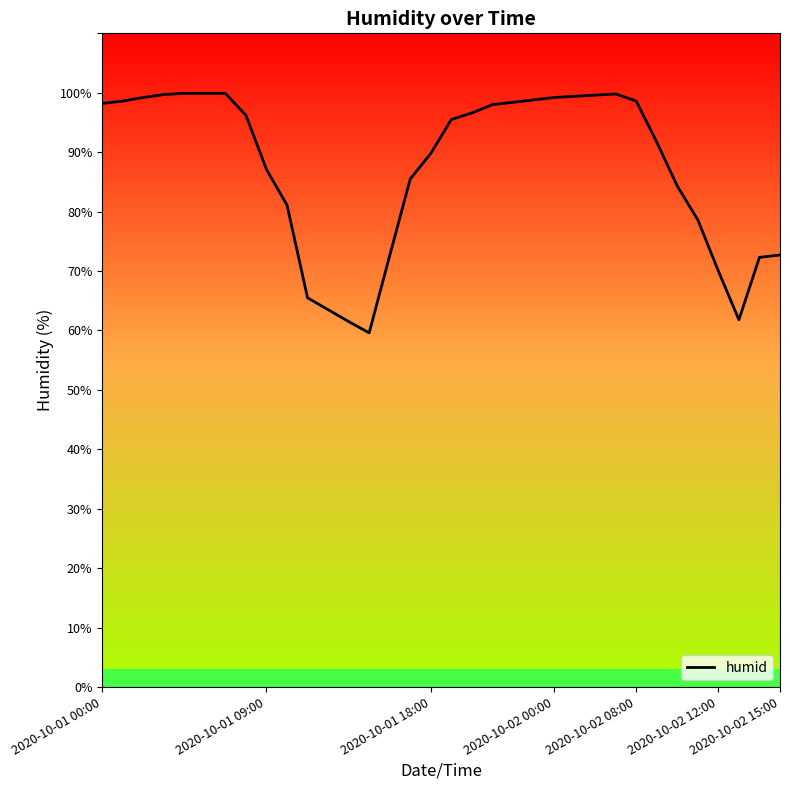

What is the smallest value displayed?

59.6